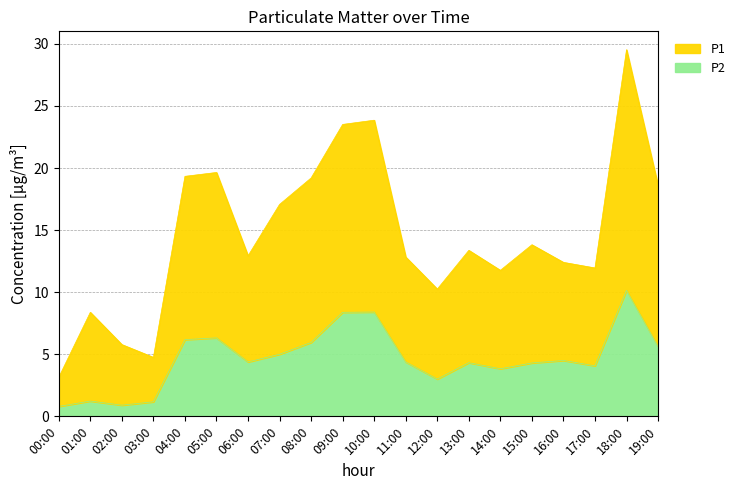

What is the label of the 1st point from the left?

00:00